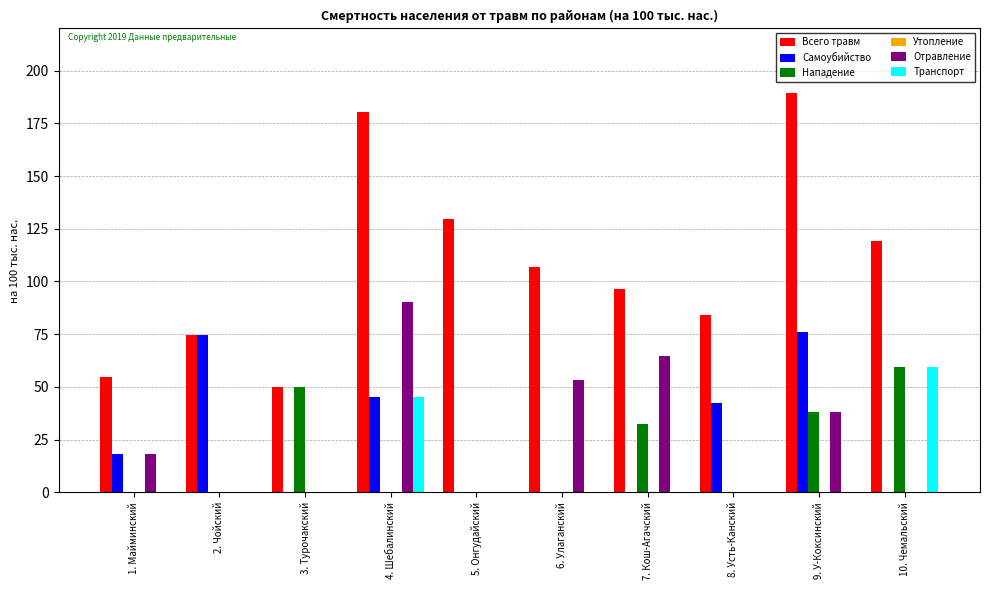

What is the sum of the Всего травм values at 8. Усть-Канский and 2. Чойский?

158.6